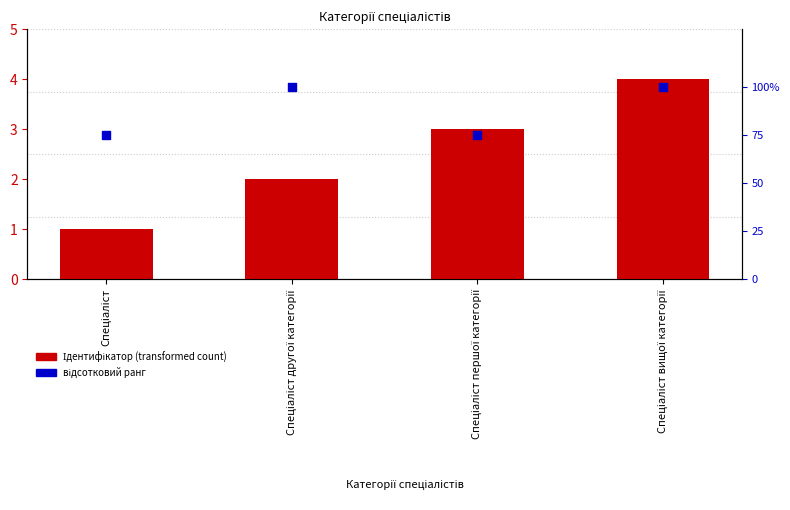

Is the value of відсотковий ранг at Спеціаліст першої категорії greater than the value of Ідентифікатор (transformed count) at Спеціаліст першої категорії?

Yes